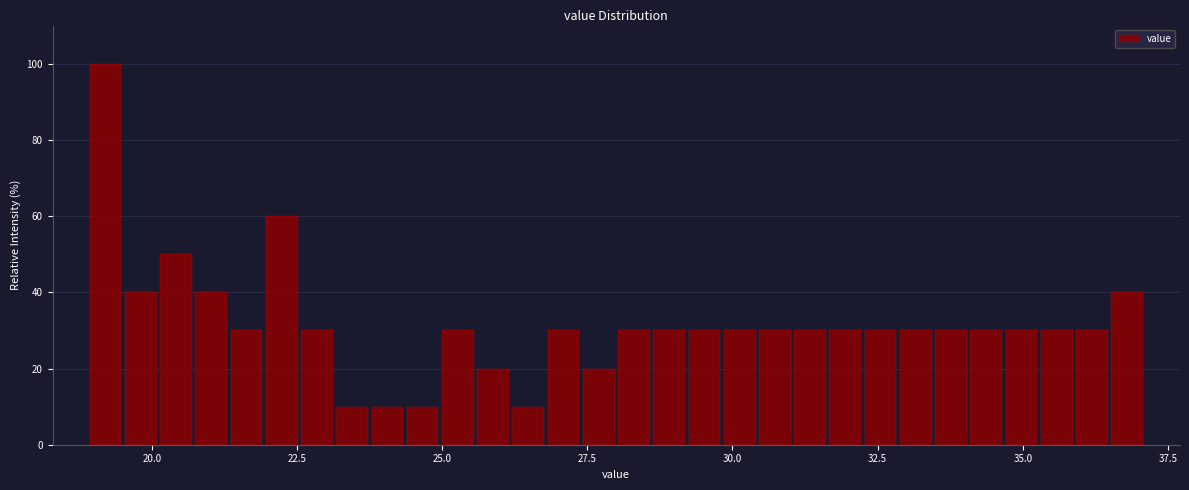

Read against the x-axis, roughly where is the centre of the tallest bar?

19.0